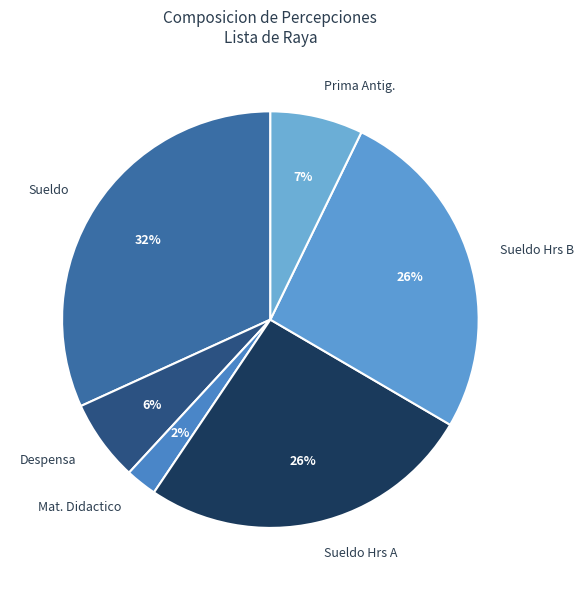

To the nearest percent, what percentage of the pie is Sueldo Hrs B?

26%